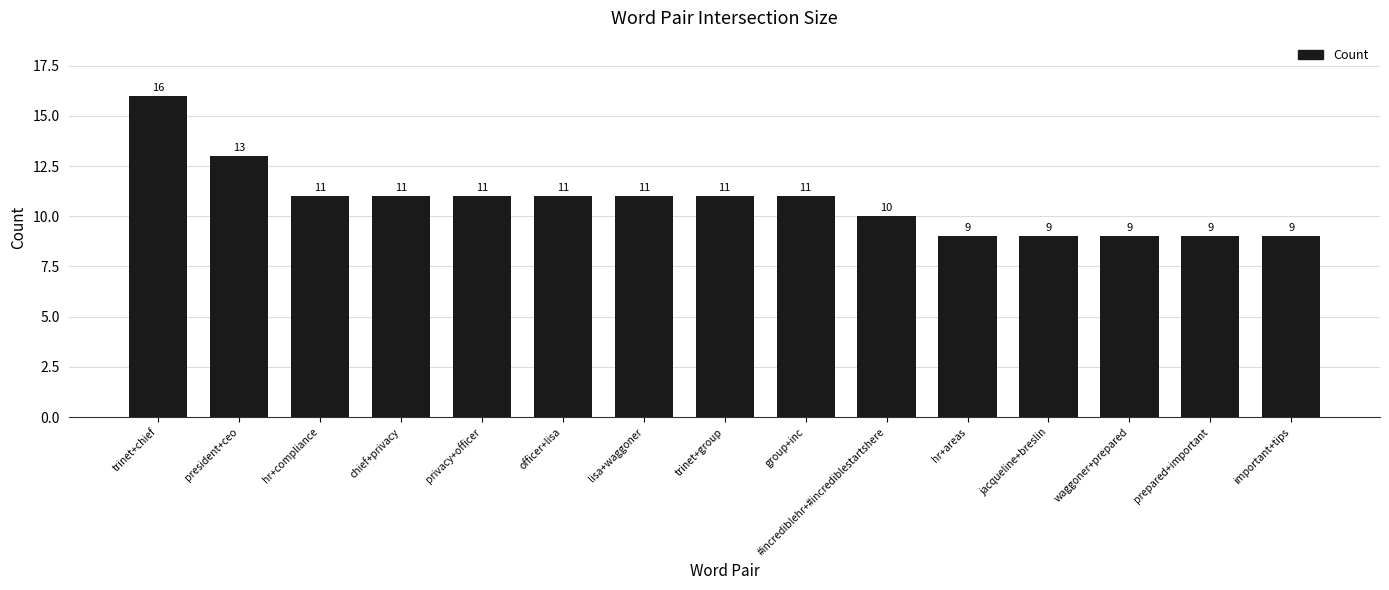

Which label corresponds to the largest value in the chart?

trinet+chief